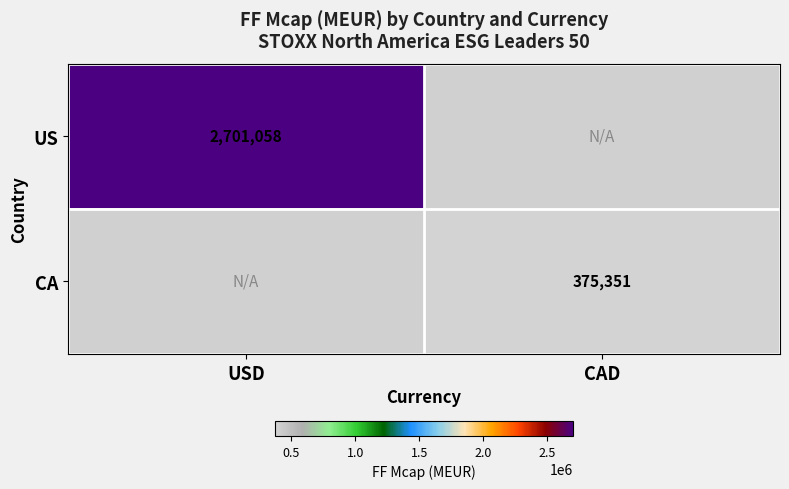

The CA series shows 551389 at CAD. True or false?

False